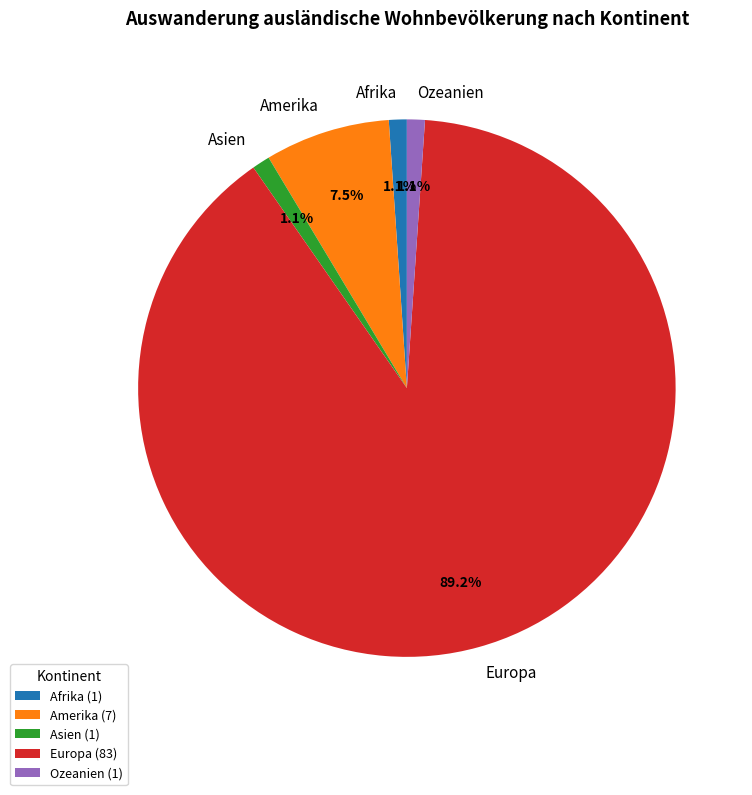

True or false: Afrika accounts for 11% of the total.

False